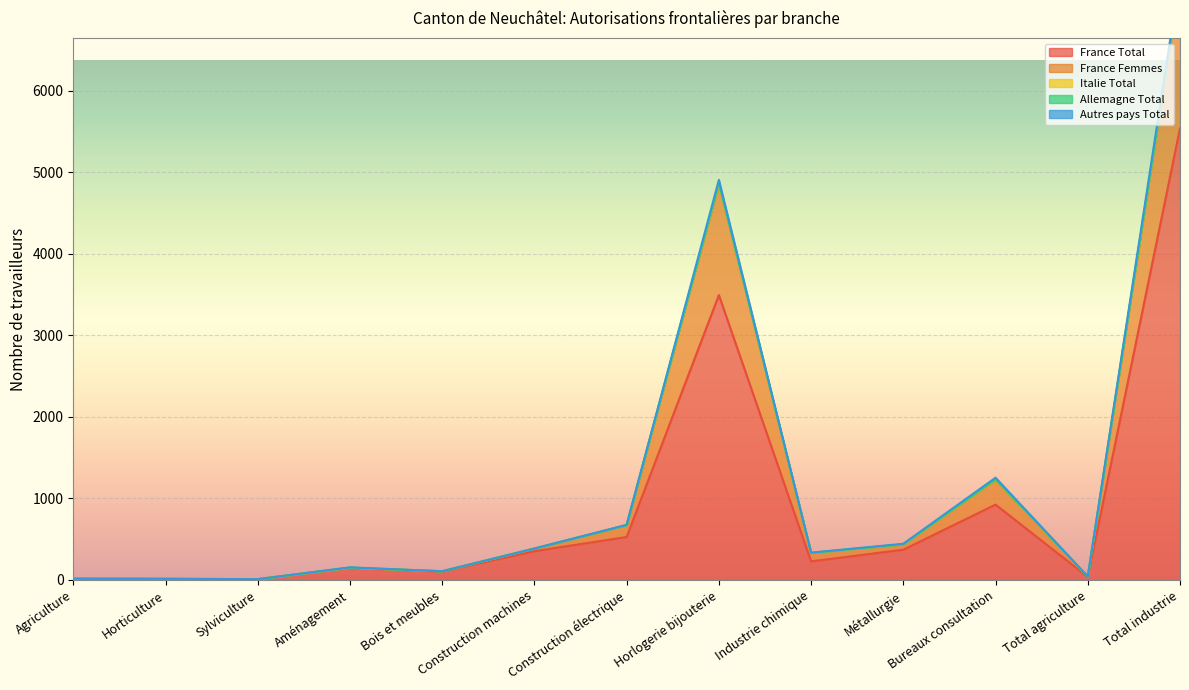

Which series has the largest range (max minus min)?

Autres pays Total